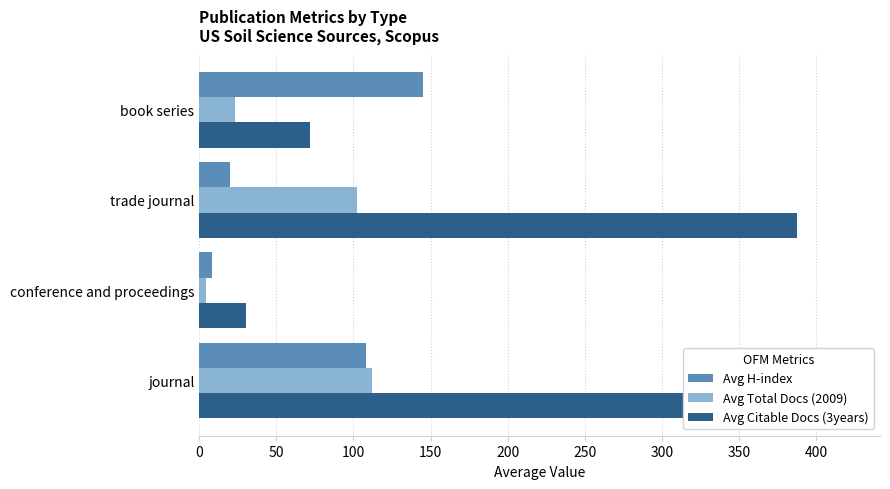

What is the difference between the second highest and second lowest values in the Avg Citable Docs (3years) series?

316.0